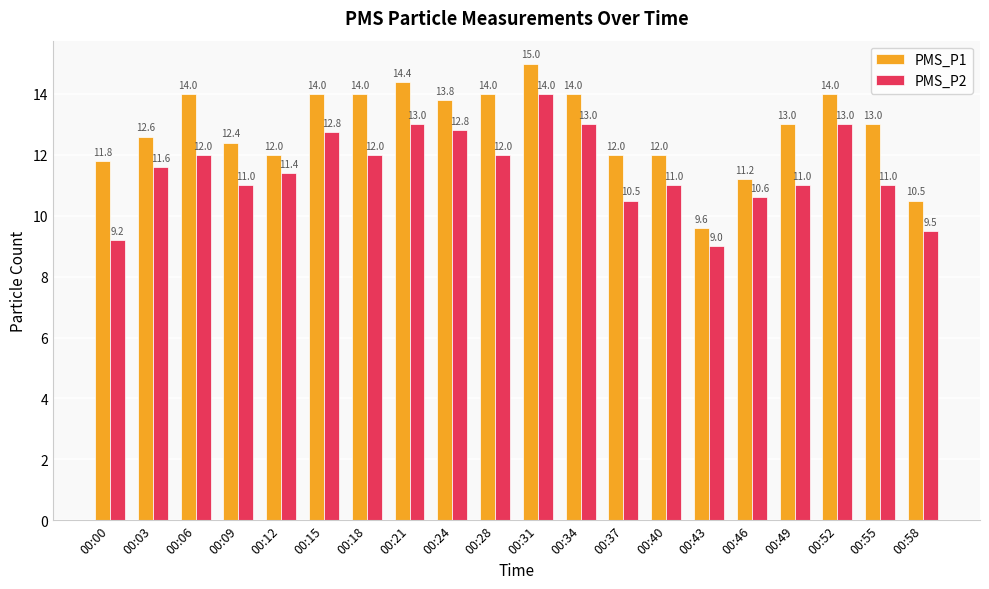

The value of PMS_P1 at 00:28 is 8.4. True or false?

False